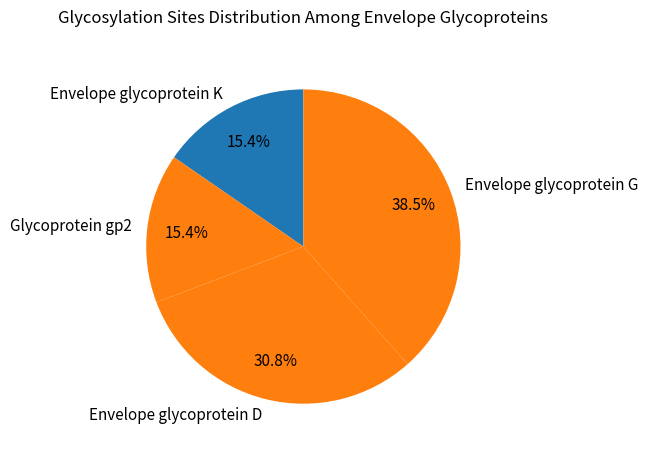

Does Envelope glycoprotein D represent more than half of the total?

No